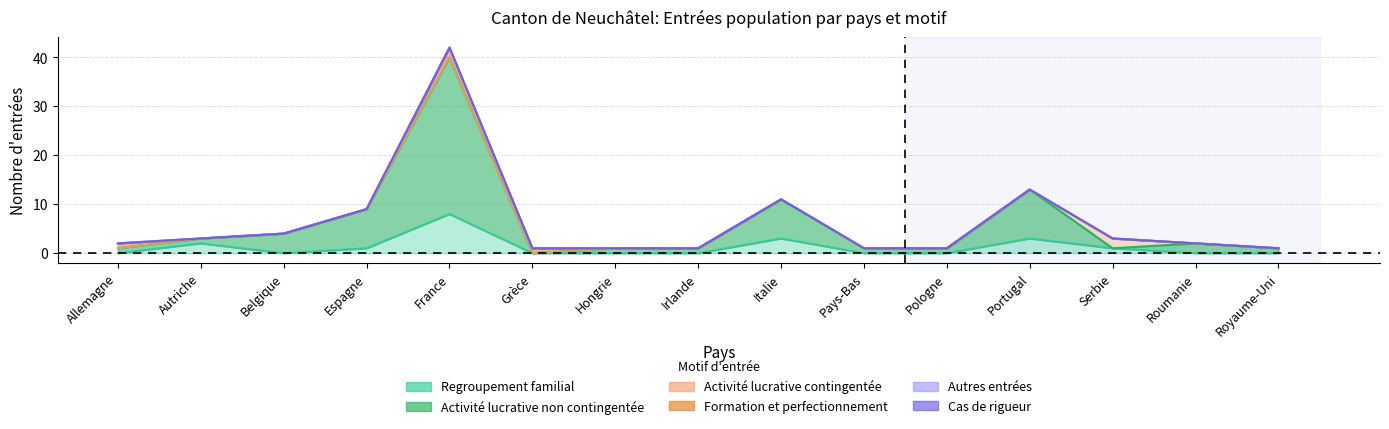

Between France and Pays-Bas, which series saw the biggest shift?

Activité lucrative non contingentée